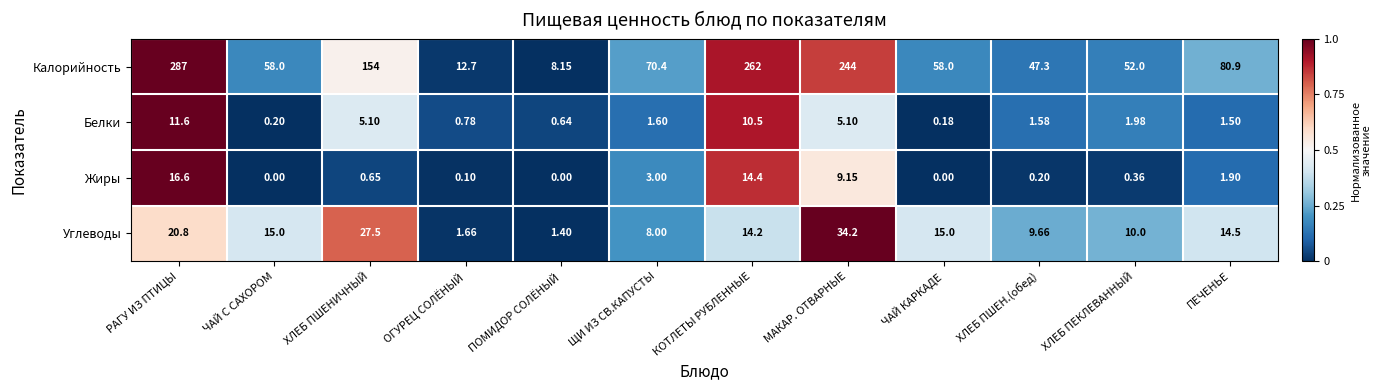

At КОТЛЕТЫ РУБЛЕННЫЕ, list the series in order from smallest to largest.

Белки, Углеводы, Жиры, Калорийность